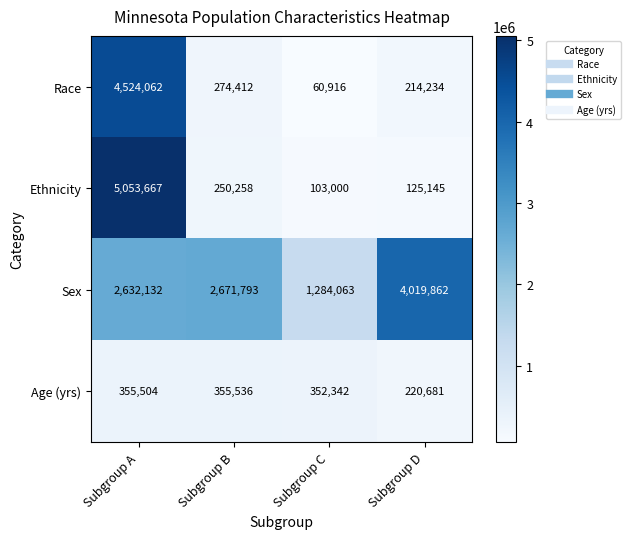

What is the difference between the maximum and second lowest values in the Race series?

4309828